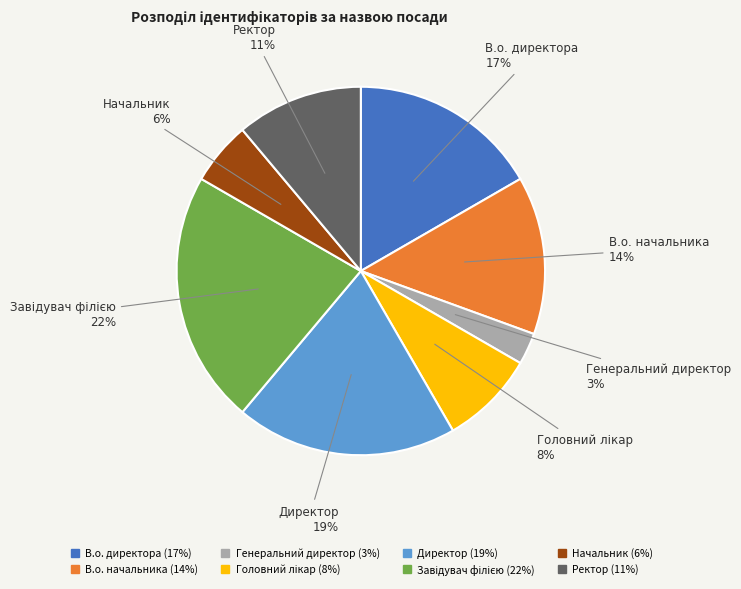

Is it true that В.о. начальника is 28% of the pie?

False